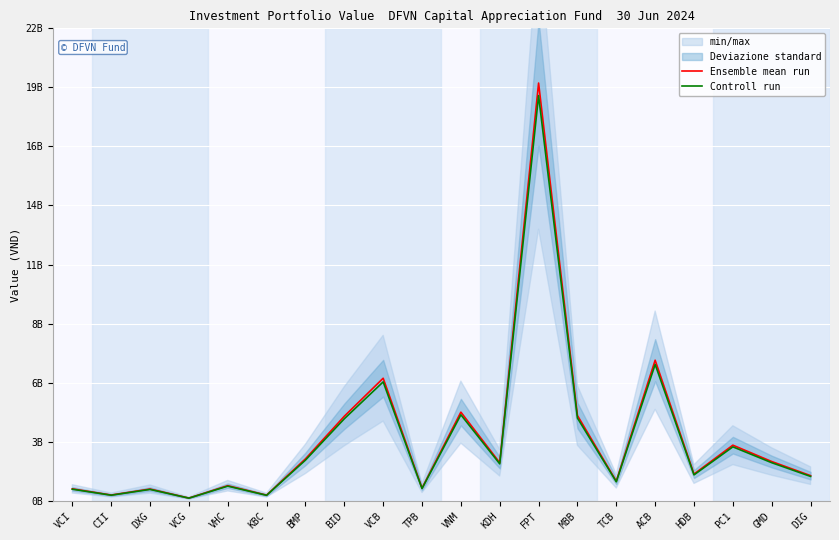

Is this an area chart (filled region under the line)?

No